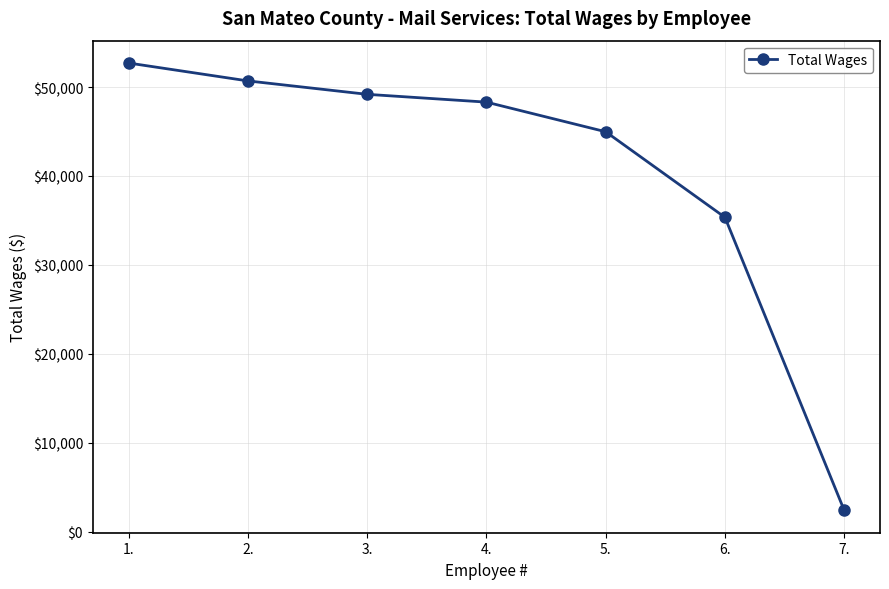

Reading left to right, transcribe all the data shown in this chart.

52699	50689	49180	48303	44972	35347	2400